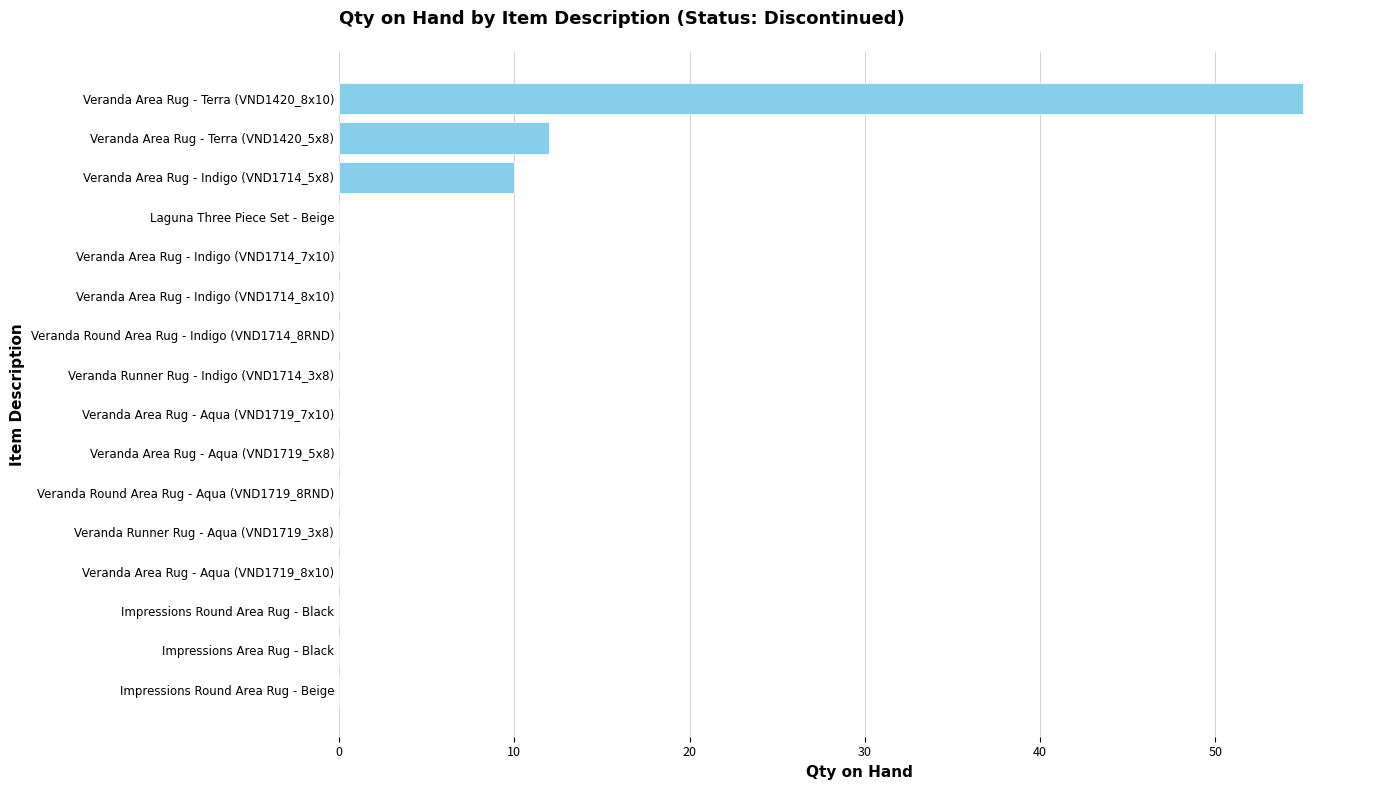

Which label corresponds to the largest value in the chart?

Veranda Area Rug - Terra (VND1420_8x10)